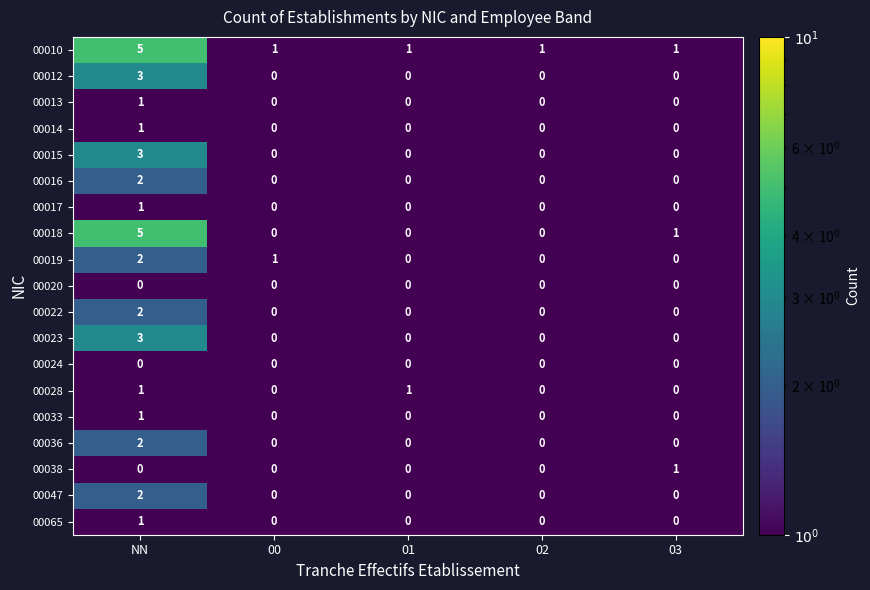

Which series has the largest total across all categories?

00010